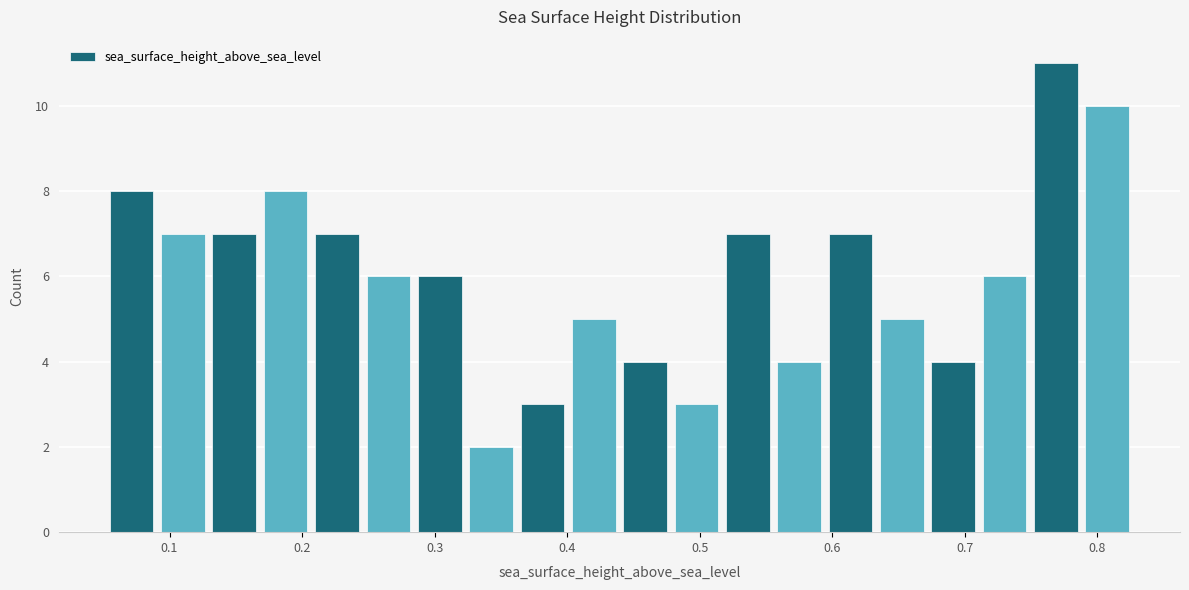

Read against the x-axis, roughly where is the centre of the tallest bar?

0.77